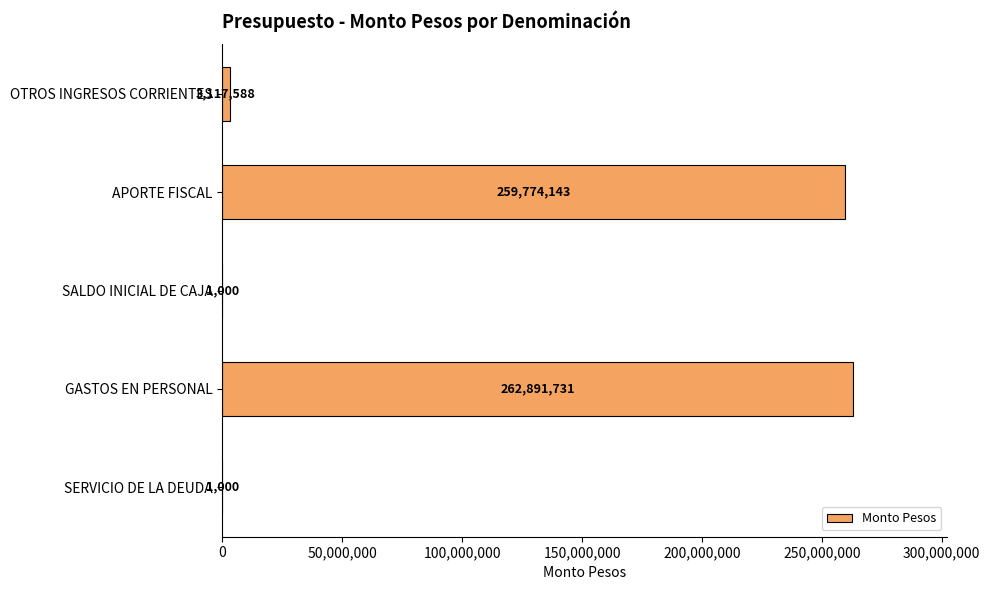

What is the sum of all values?

525785462